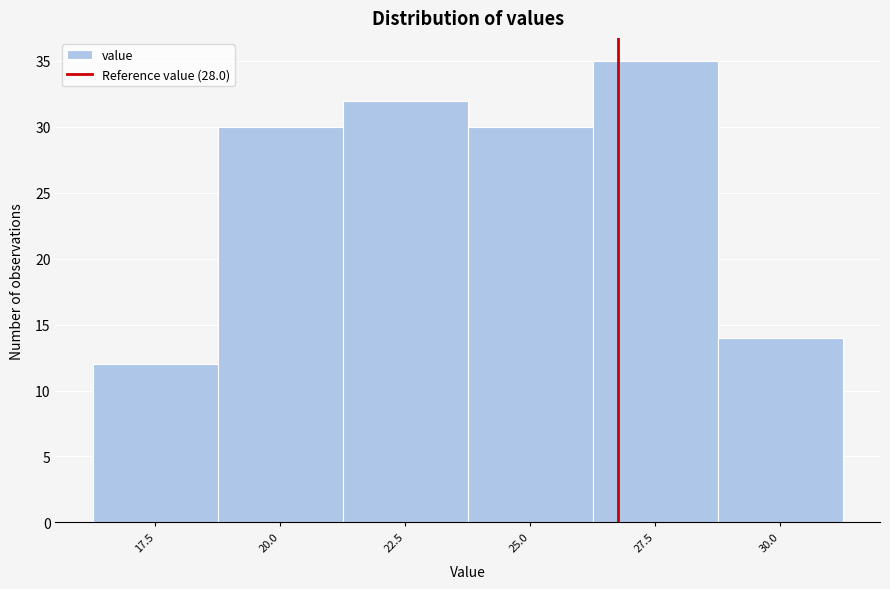

Reading right to left, extract all data points from this chart.

30.0=14	27.5=35	25.0=30	22.5=32	20.0=30	17.5=12